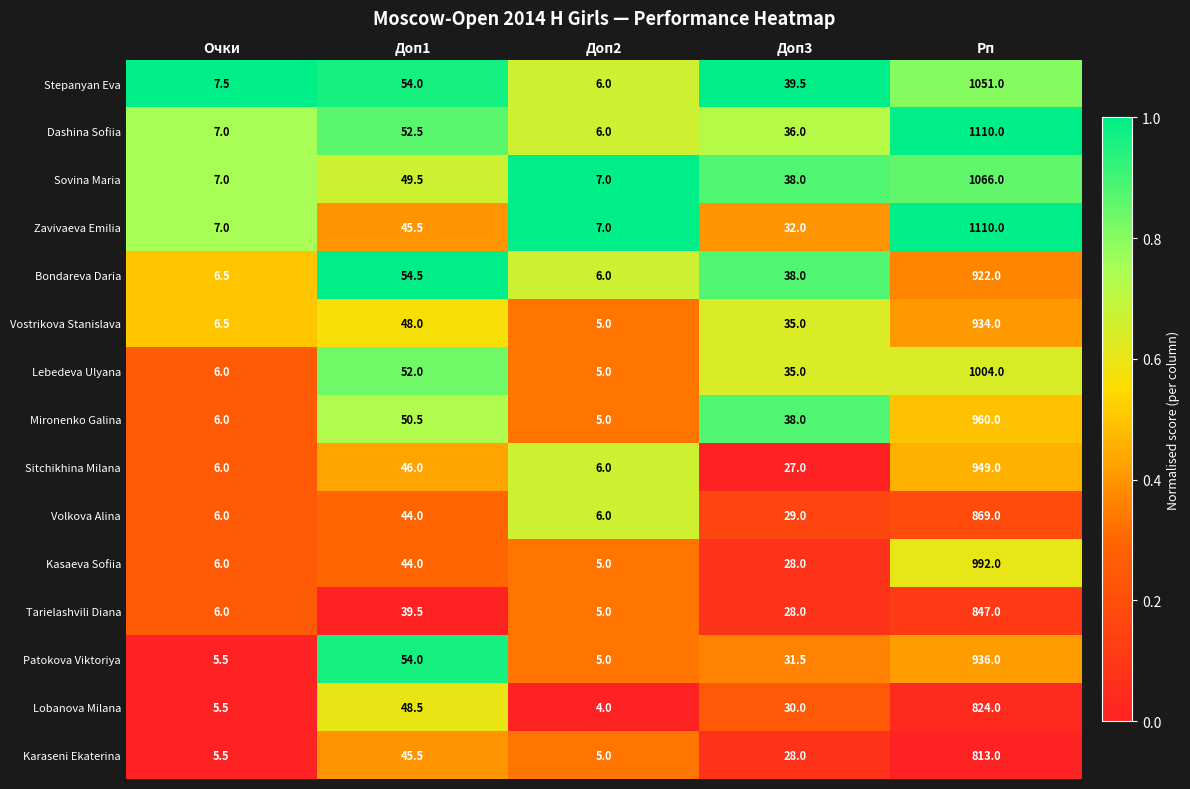

Where is Volkova Alina nearest to the value 437?

Доп1